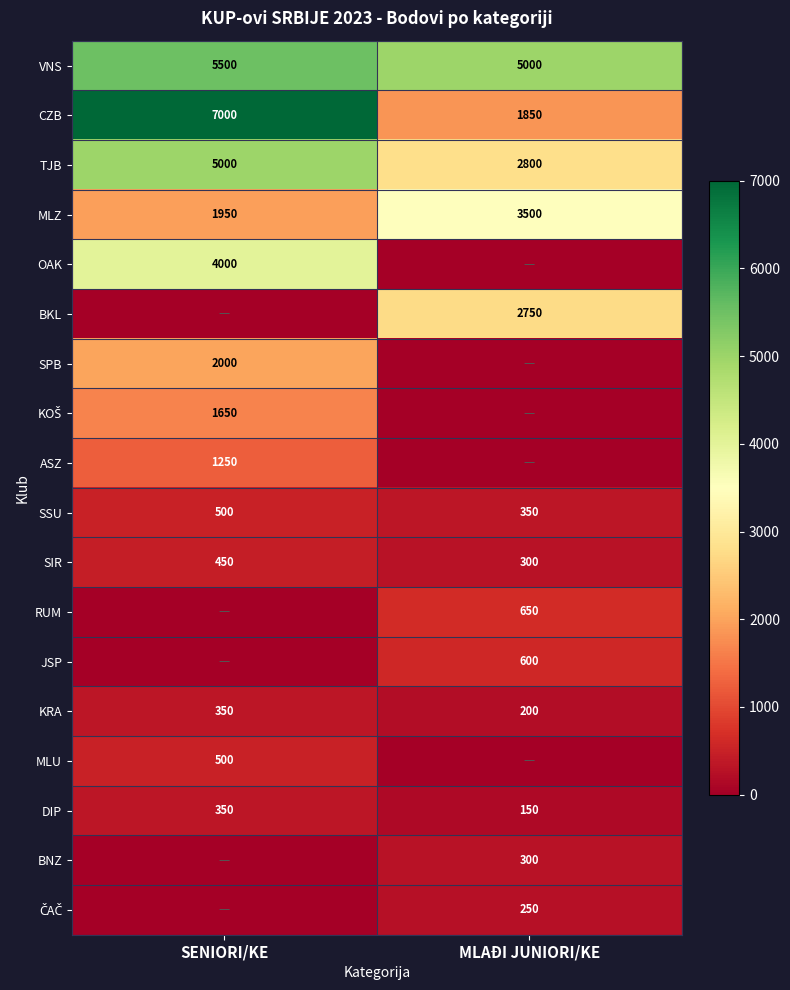

The value of DIP at MLAĐI JUNIORI/KE is 150. True or false?

True